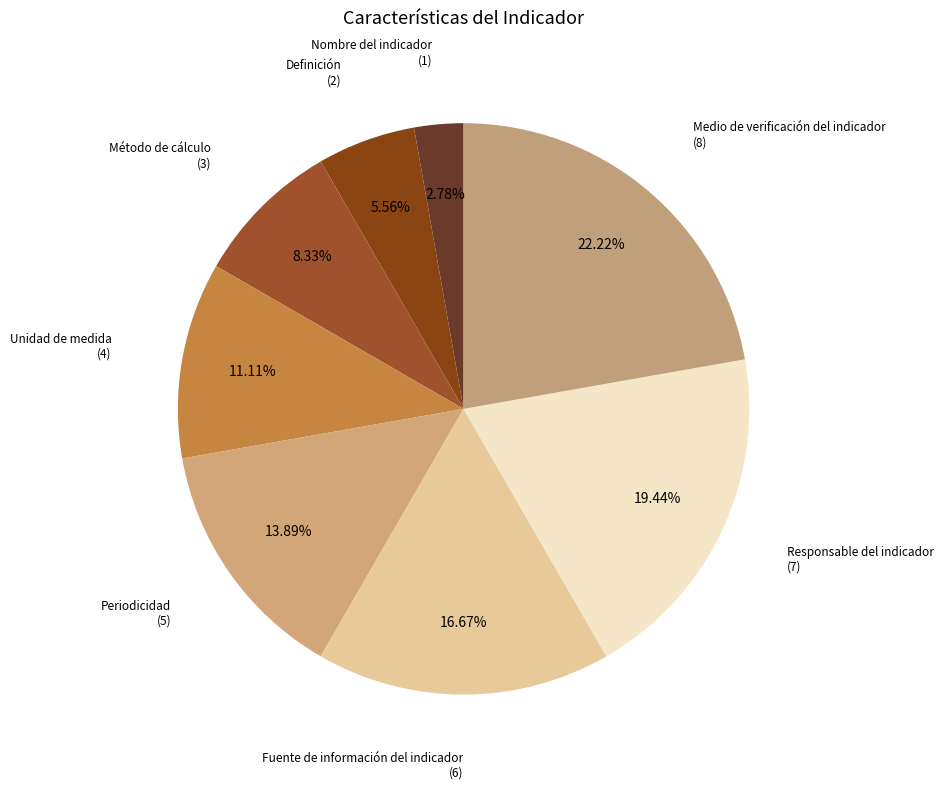

Is there a majority slice in this chart?

No